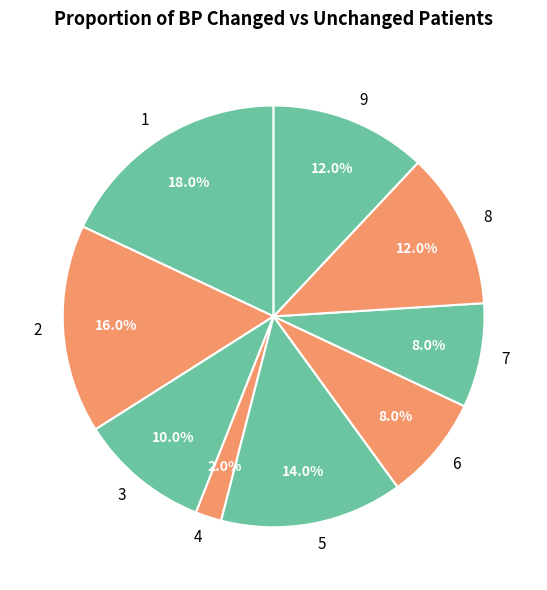

How many slices are in this pie chart?

9